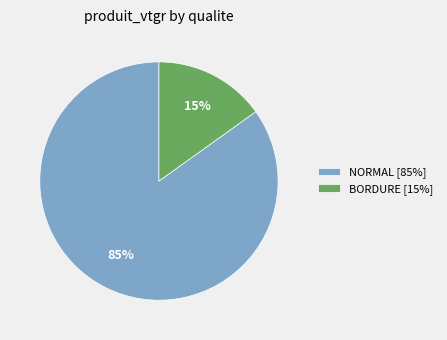

Is there a majority slice in this chart?

Yes